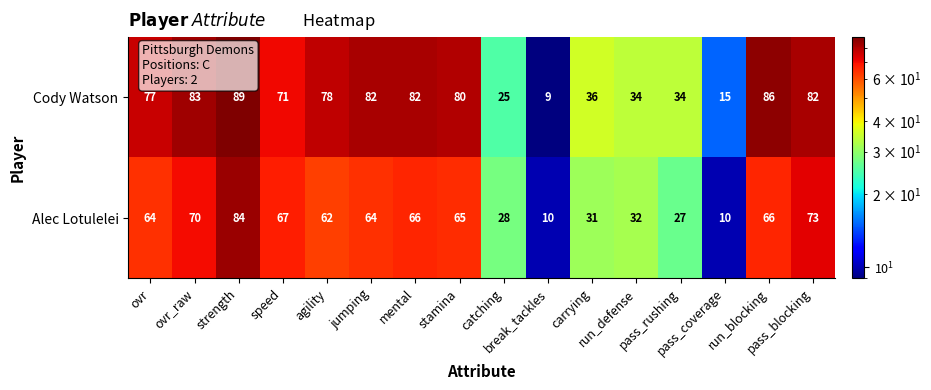

How many values in the Alec Lotulelei series are below 64?

7